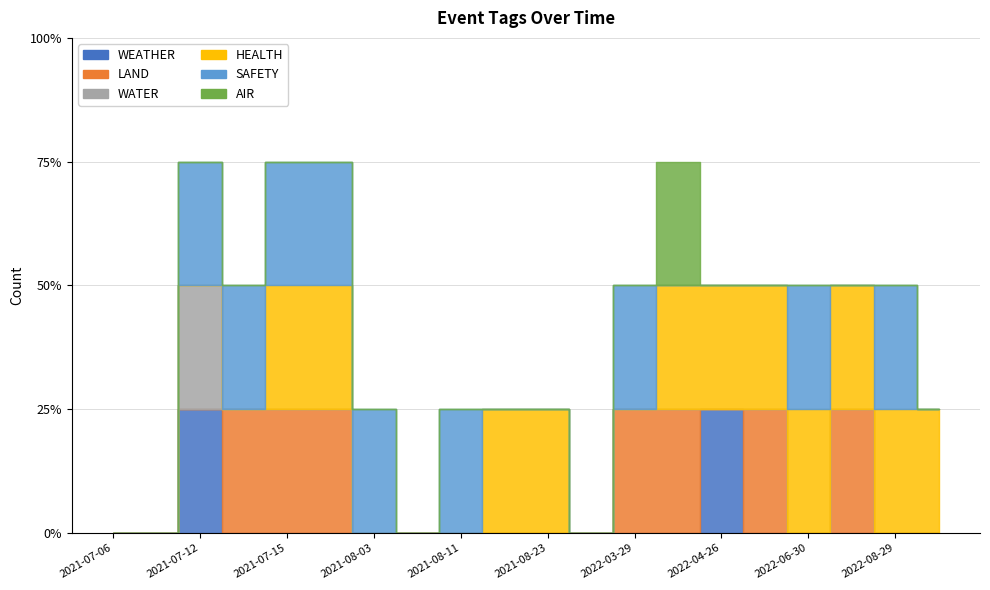

The value of WATER at 2021-07-06 is 1. True or false?

False